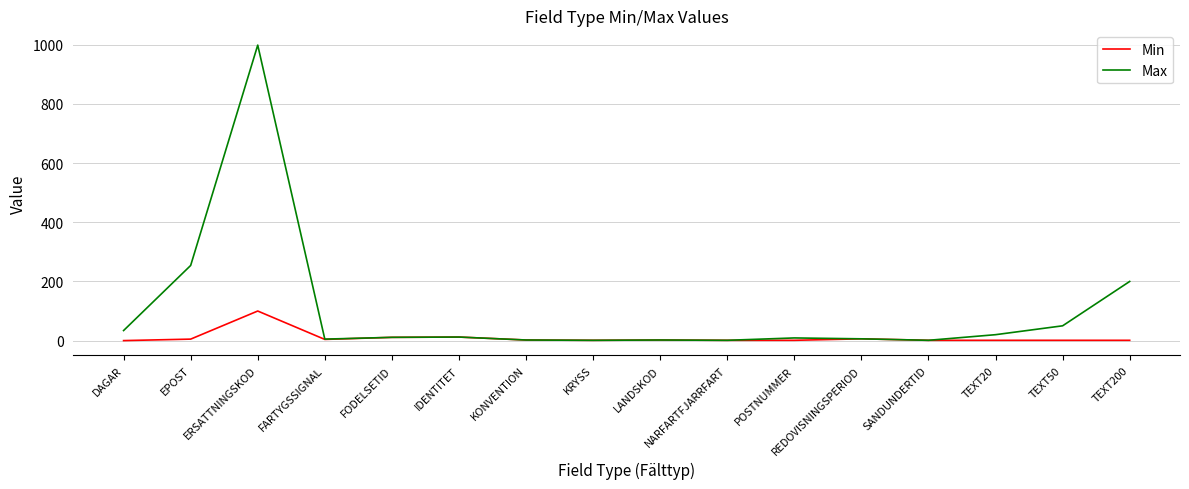

List the series in order of their peak value, lowest first.

Min, Max